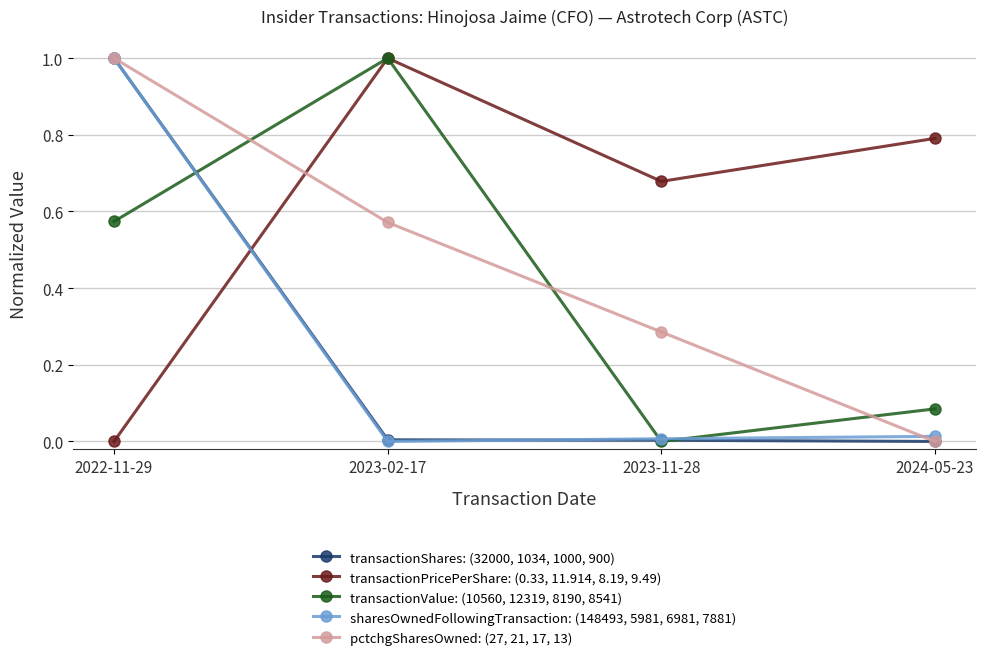

How many values in the pctchgSharesOwned: (27, 21, 17, 13) series exceed 0?

3